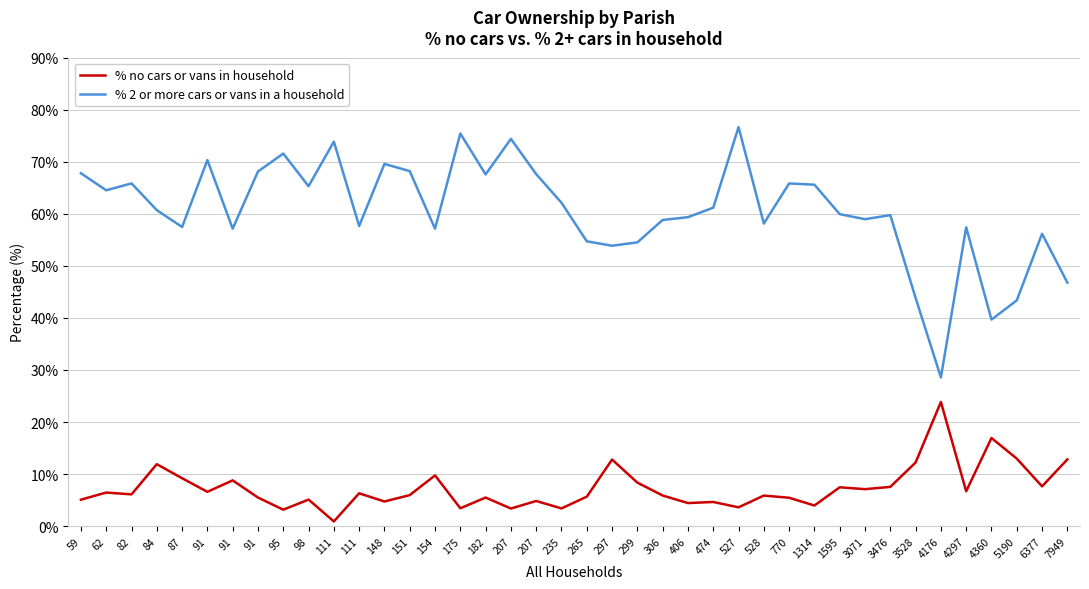

What is the value of the % no cars or vans in household point at the 21st from the left?

5.7